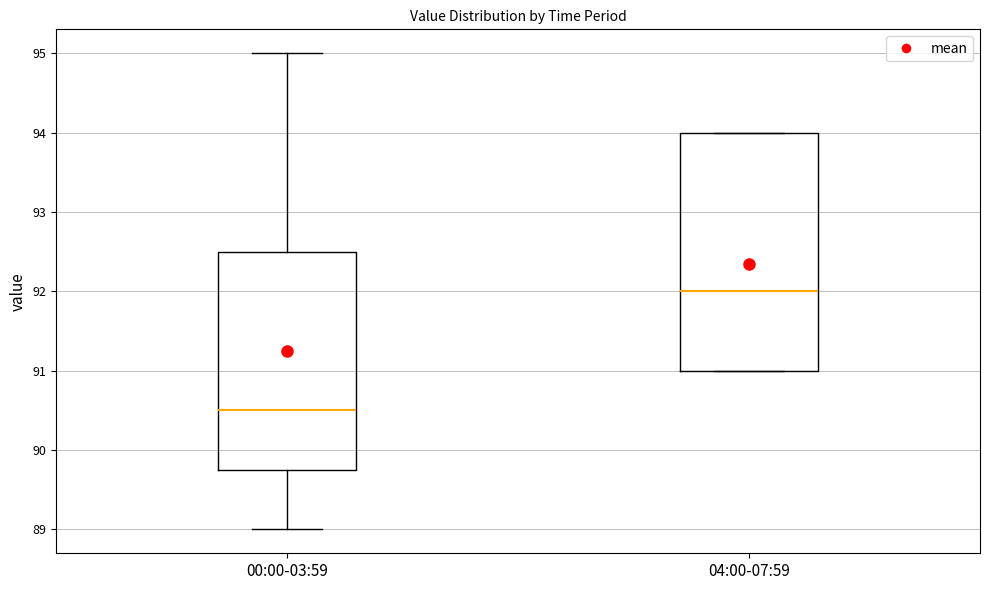

Reading left to right, read every box against the y-axis: the position of its median line, the range the box covers, and the ends of its whiskers. The values are not printed on the chart, so give them approximately, as read against the axis.

00:00-03:59: median 90.5, box 89.8 to 92.5, whiskers 89.0 to 95.0
04:00-07:59: median 92.0, box 91.0 to 94.0, whiskers 91.0 to 94.0